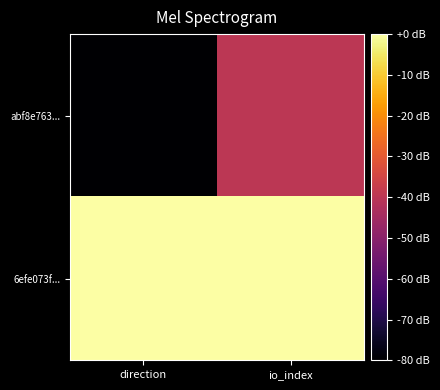

Which category has the highest value across all series?

direction